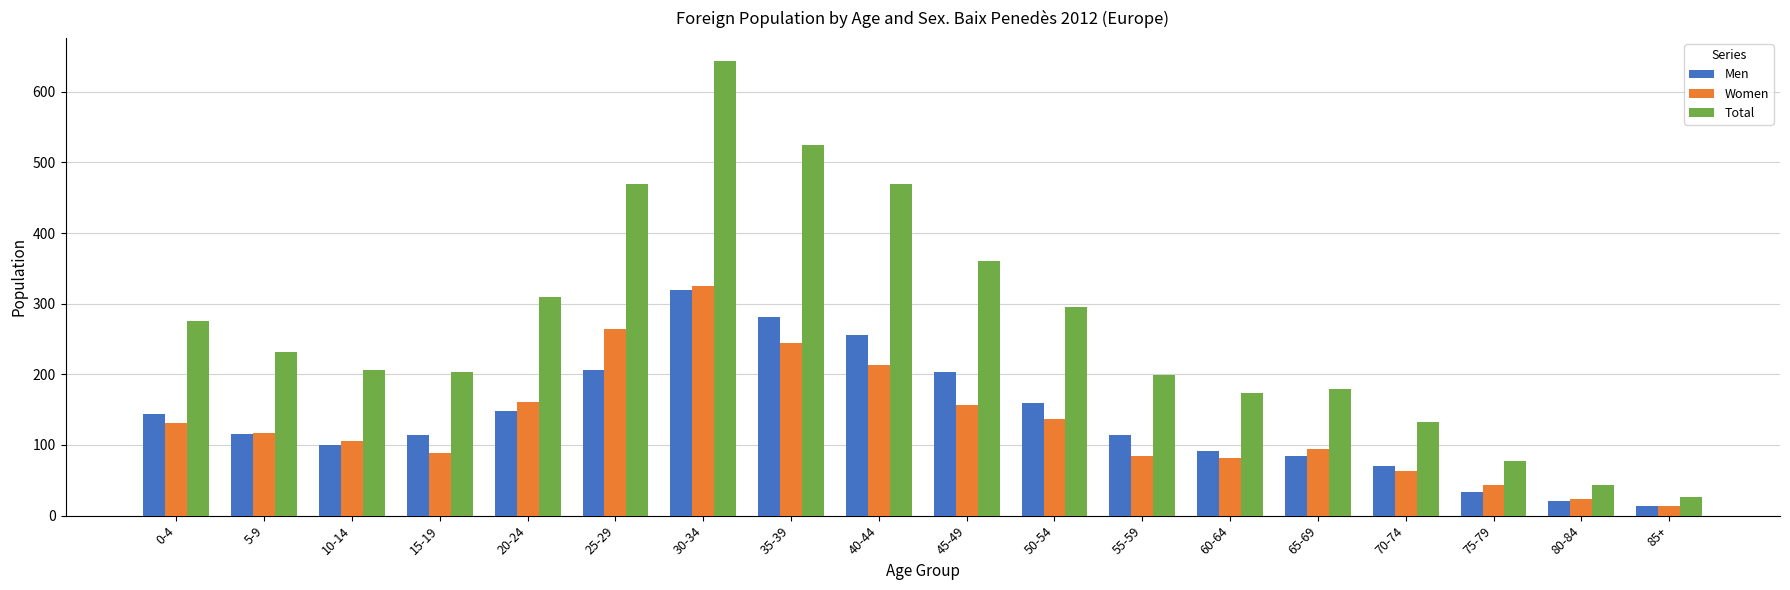

Which category has the highest value in the Total series?

30-34